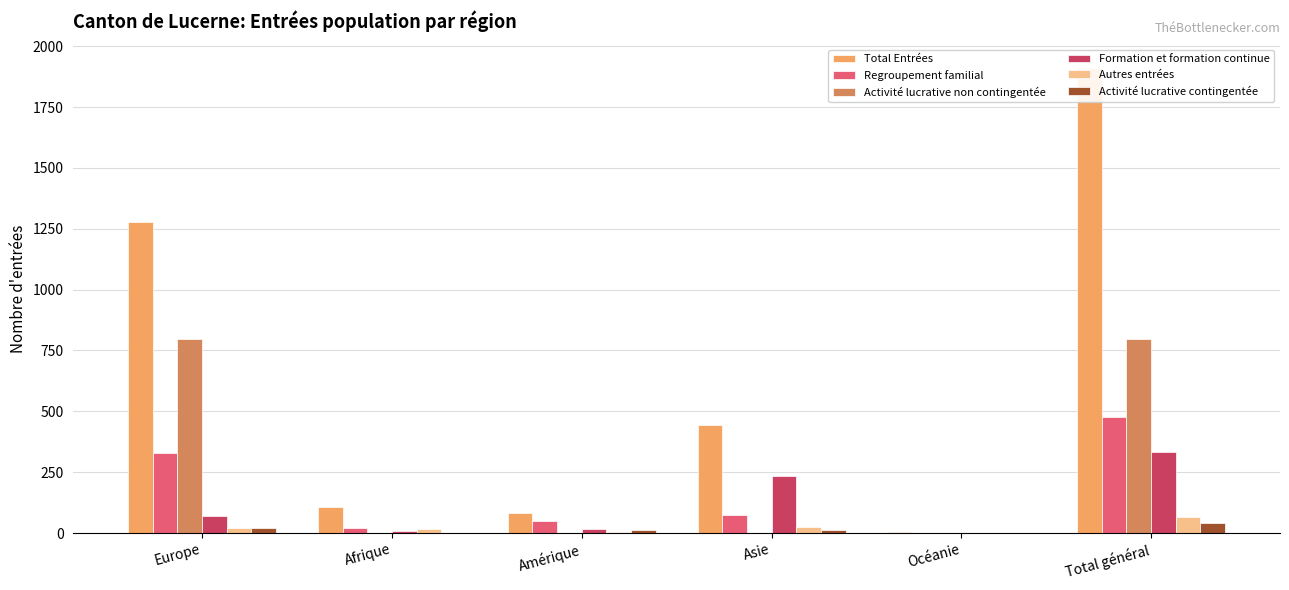

Are the bars grouped side by side (vs. stacked)?

Yes